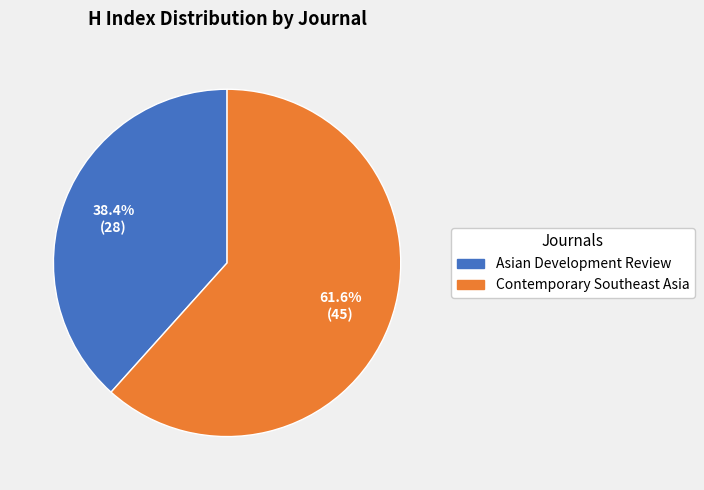

What percentage is NOT represented by Asian Development Review?

61.6%